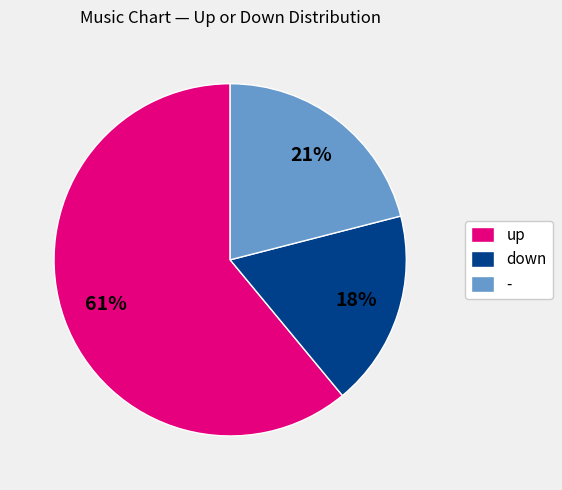

How many slices are in this pie chart?

3